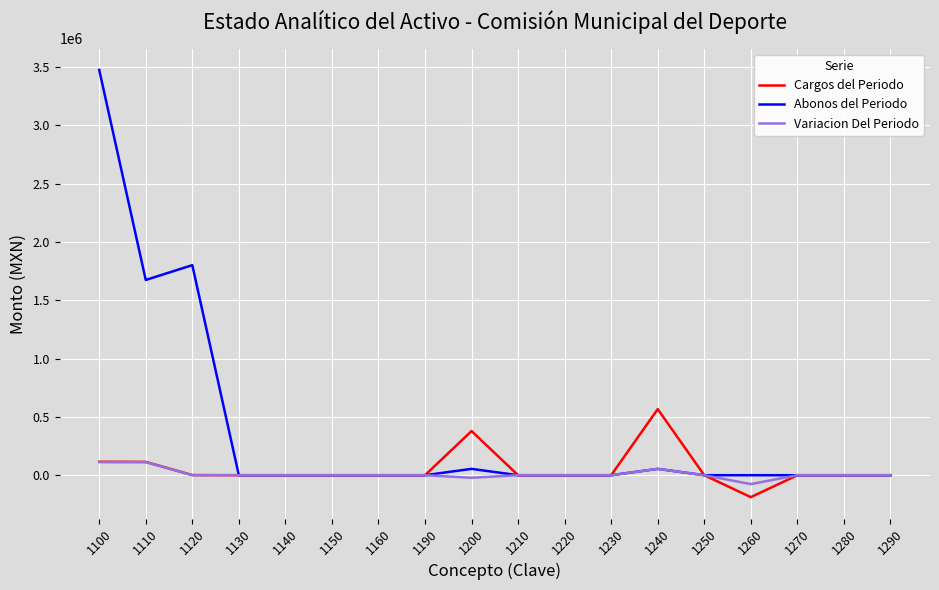

What is the difference between the maximum and second lowest values in the Abonos del Periodo series?

3476827.6